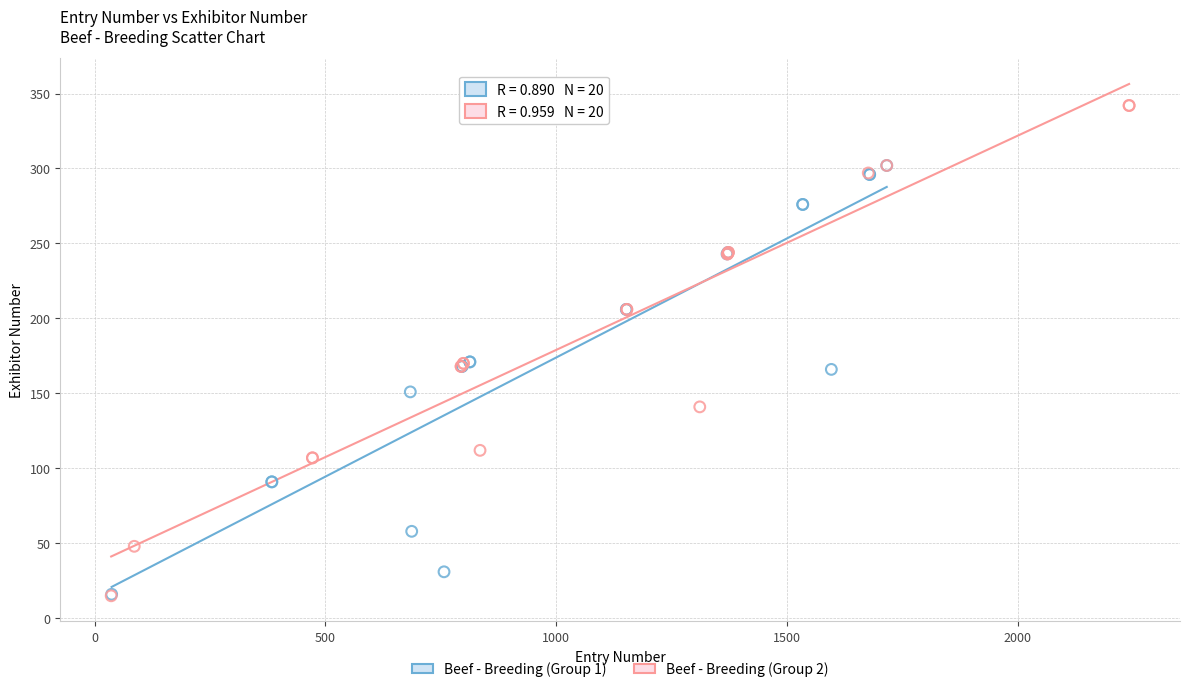

Which series has the widest spread of Y values?

Beef - Breeding (Group 2)